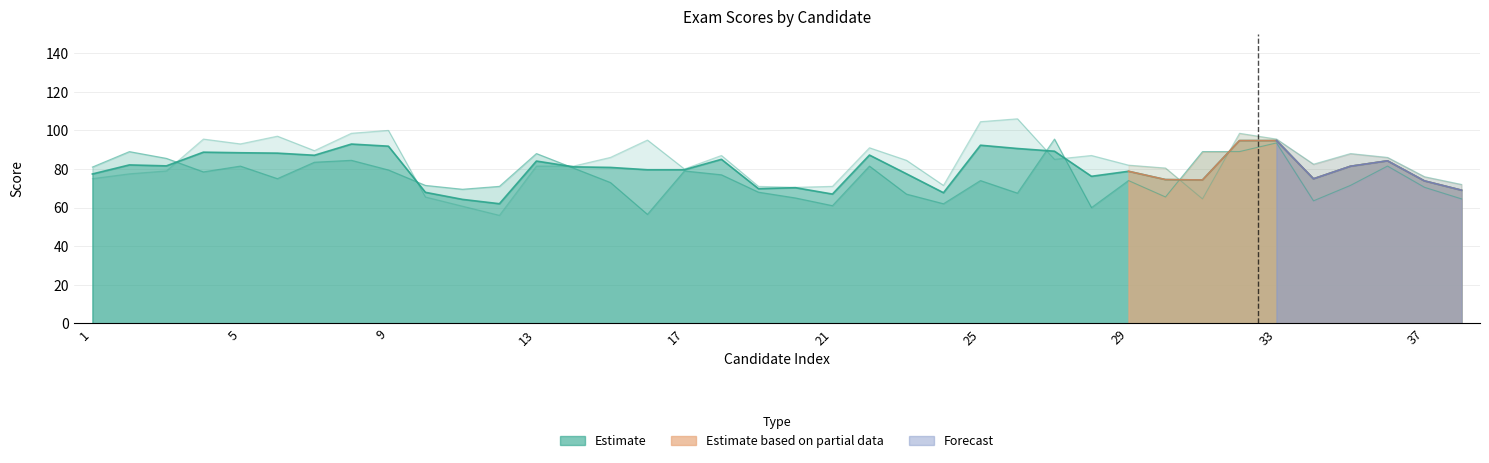

What is the value of the 笔试总分 point at the 5th from the left?

88.4